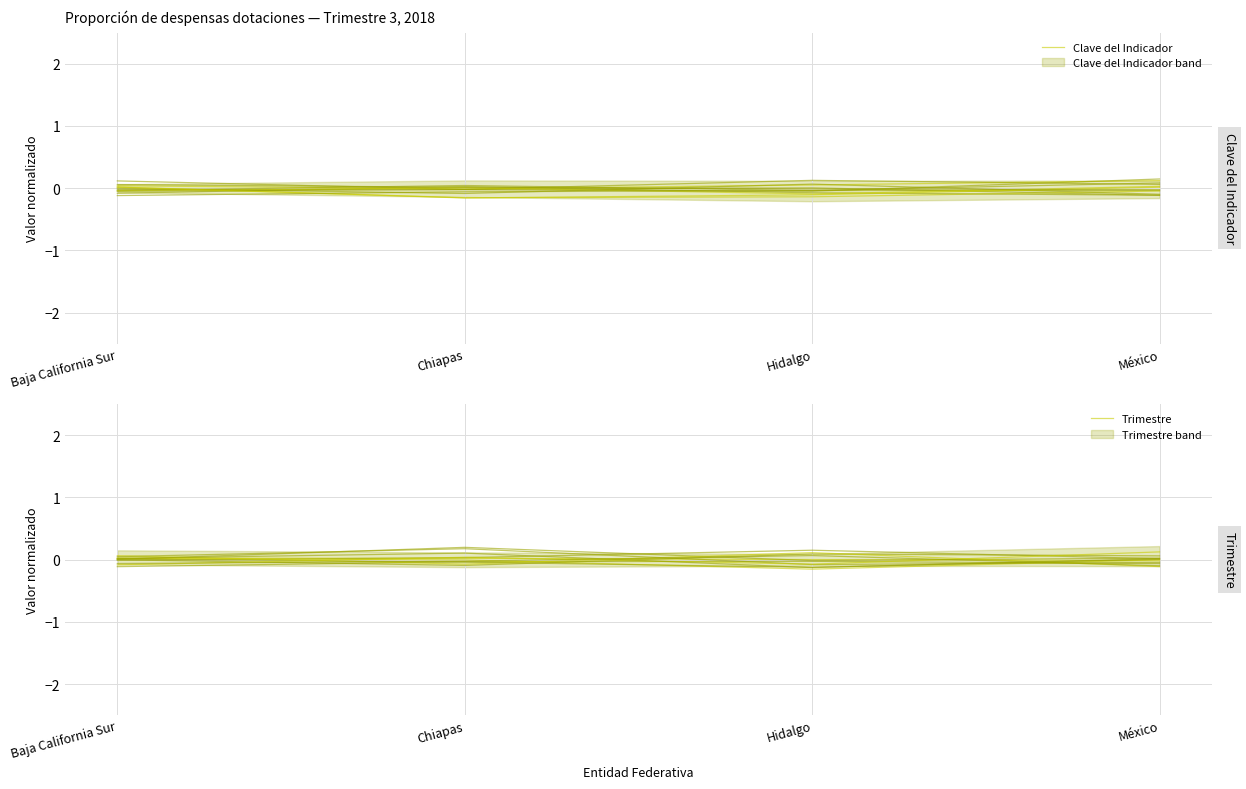

Read the Clave del Indicador value at México.

0.1